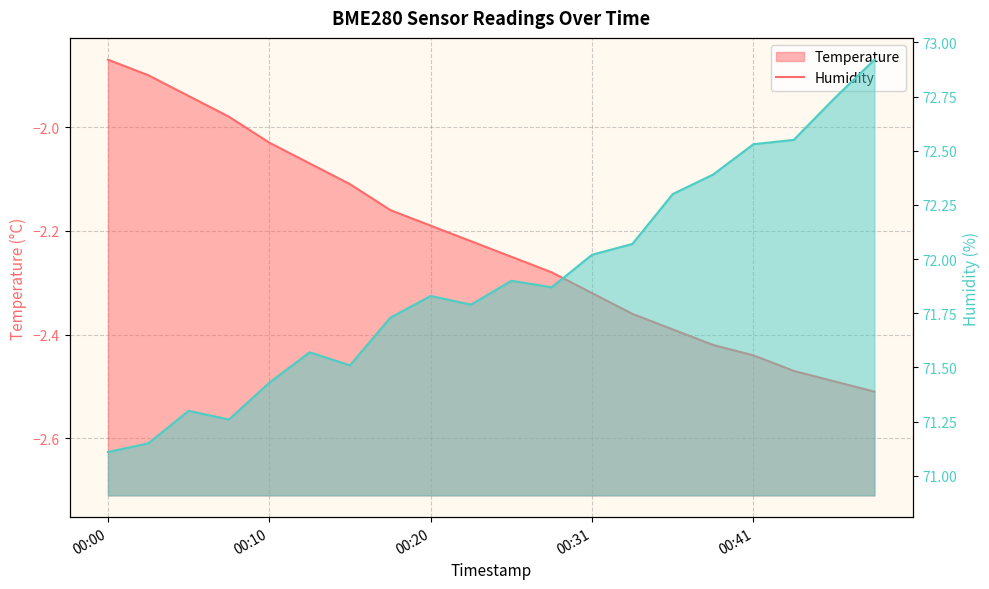

How many interior local peaks does the Humidity series have?

4